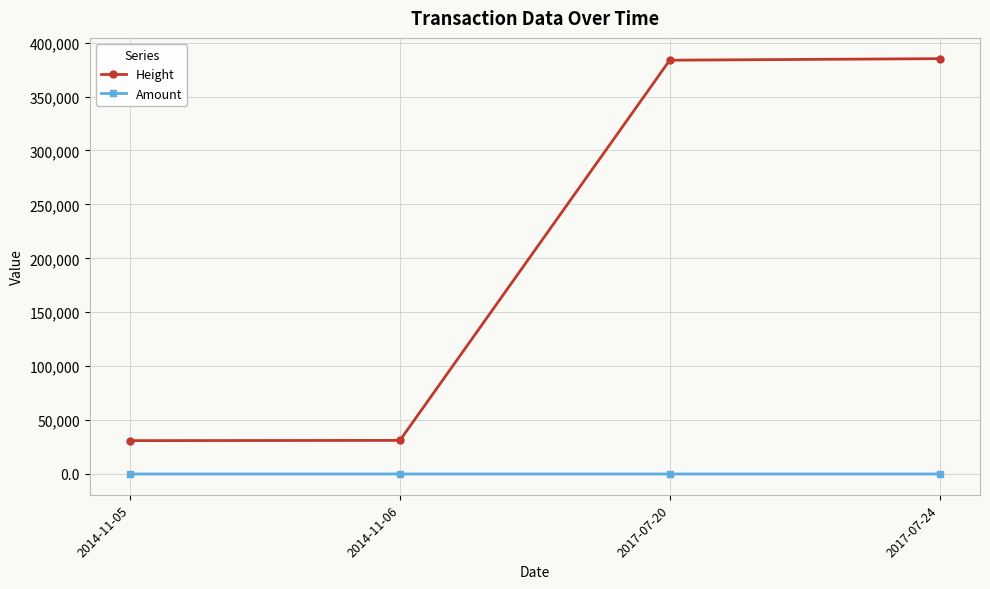

The value of Height at 2017-07-20 is 383749. True or false?

True